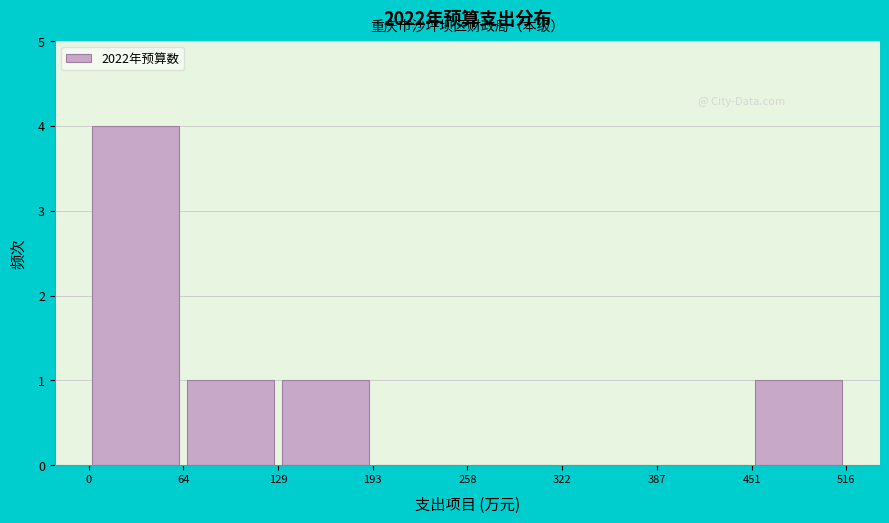

How tall is the bar that spans 129 to 193 on the x-axis? The values are not printed on the chart, so give them approximately, as read against the axis.

1